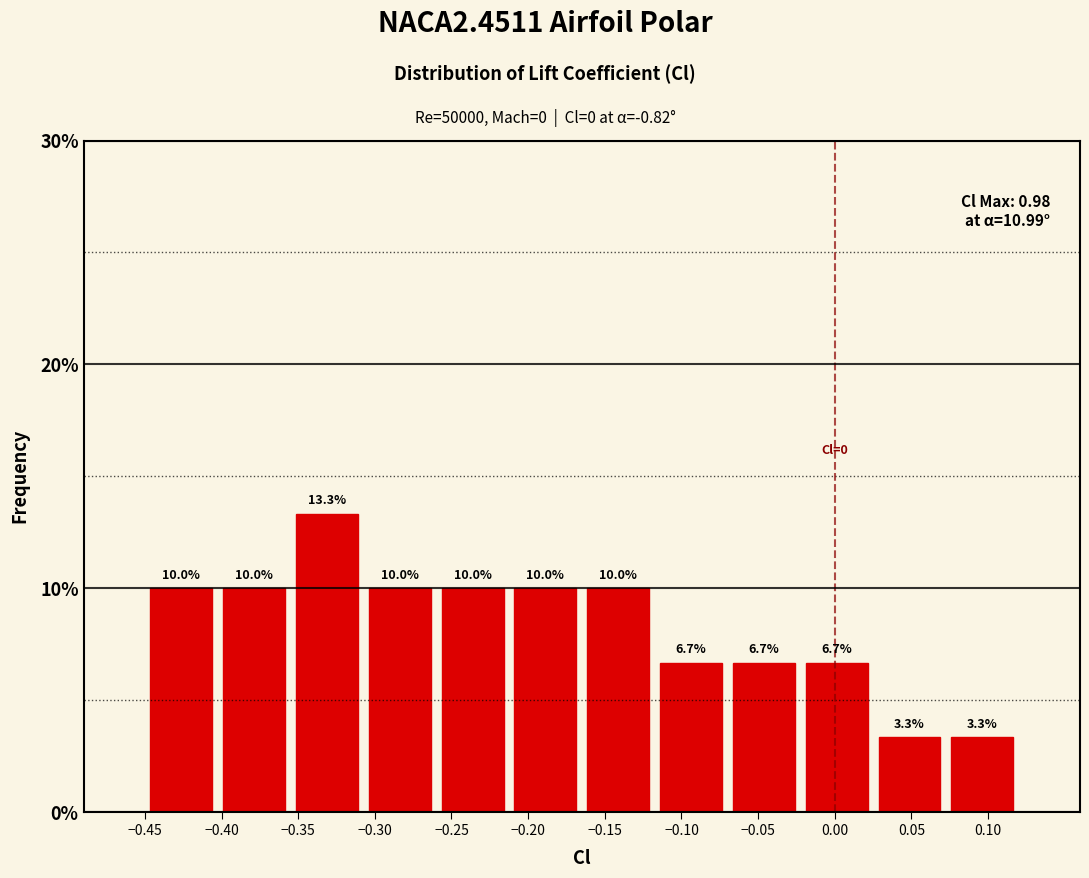

How tall is the bar that spans -0.260 to -0.210 on the x-axis? The bar edges are not printed on the chart, so give them approximately, as read against the axis.

10.0